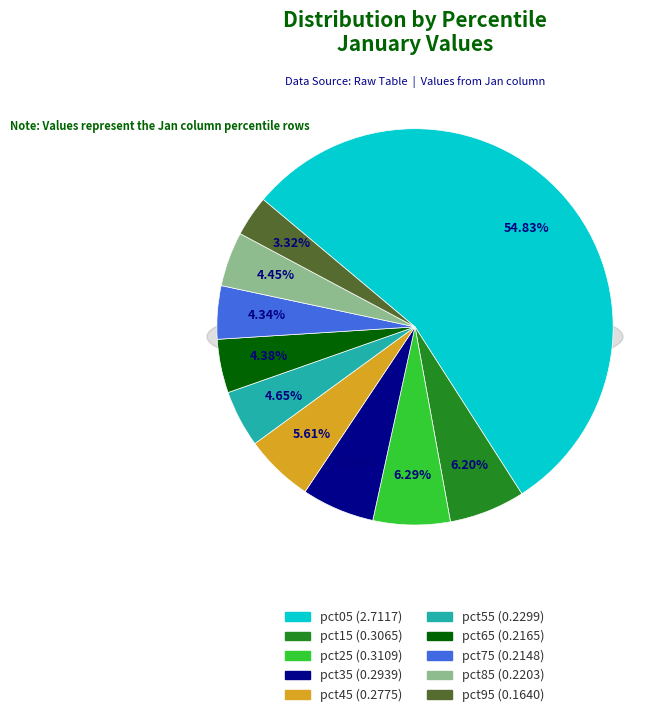

How many slices are in this pie chart?

10